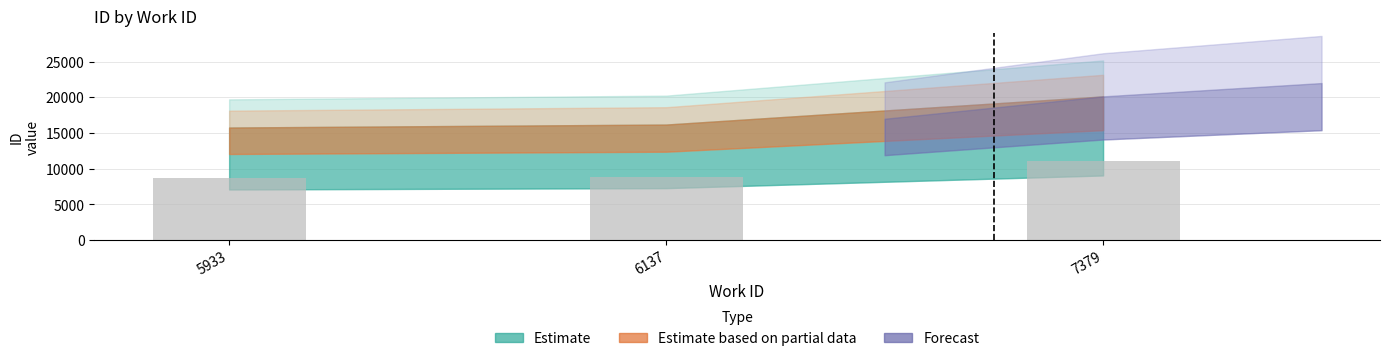

Reading left to right, list all the values displayed in this chart.

5933=8675.2	6137=8904.5	7379=11073.7